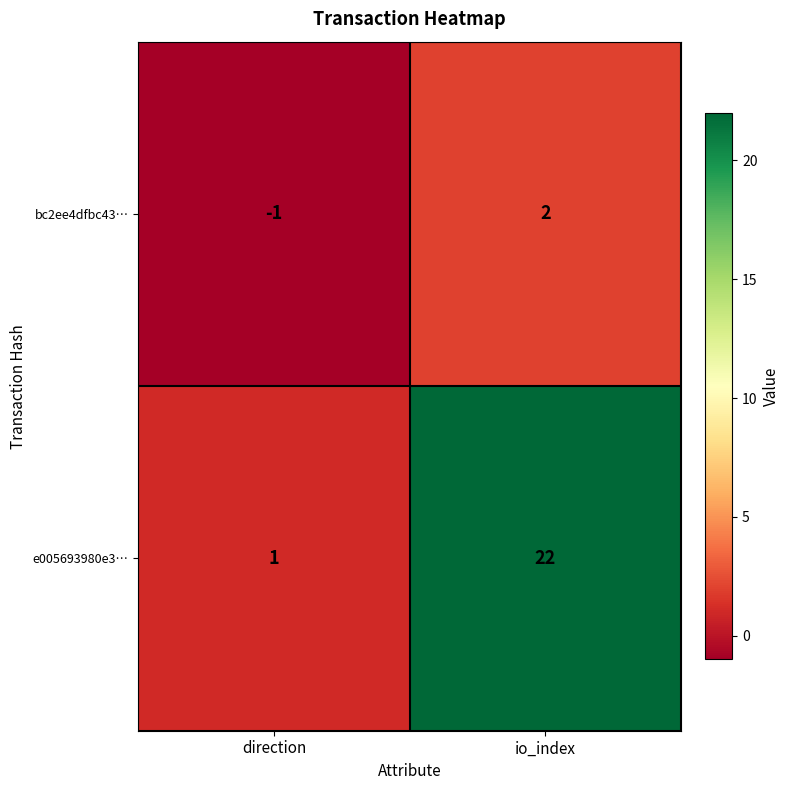

What is the total value across all series at io_index?

24